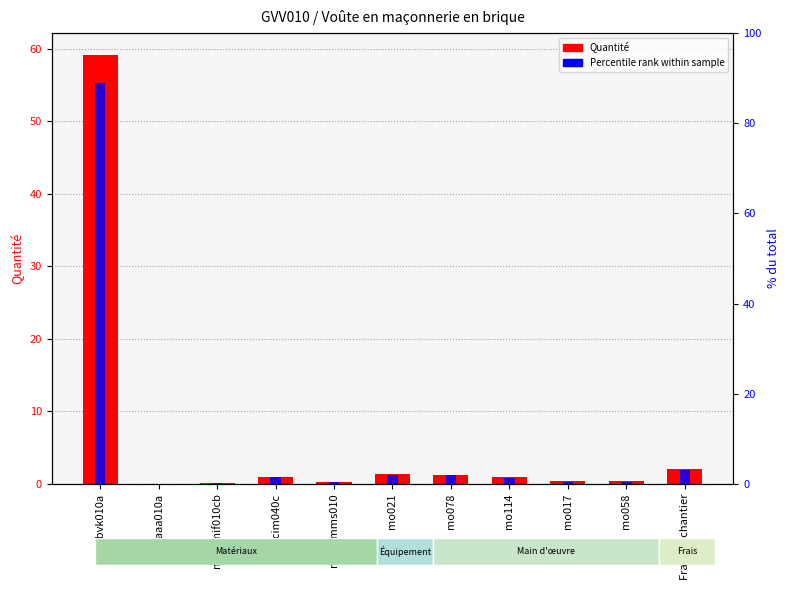

Rank the series by their maximum value, from lowest to highest.

Quantité, Percentile rank within sample